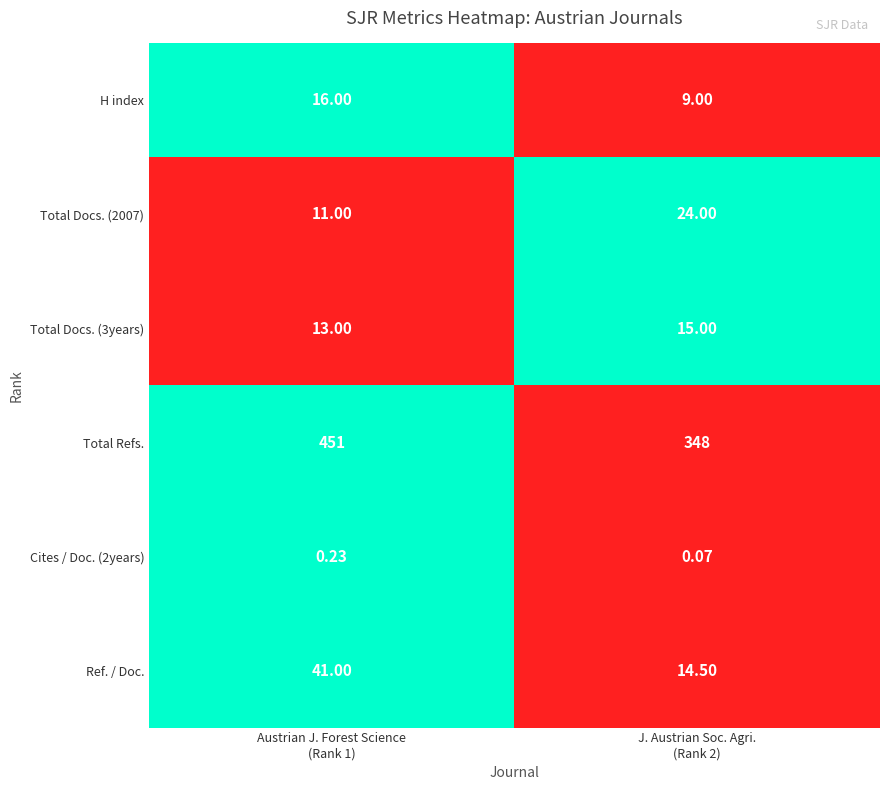

At which category does the chart reach its peak across all series?

Austrian J. Forest Science
(Rank 1)